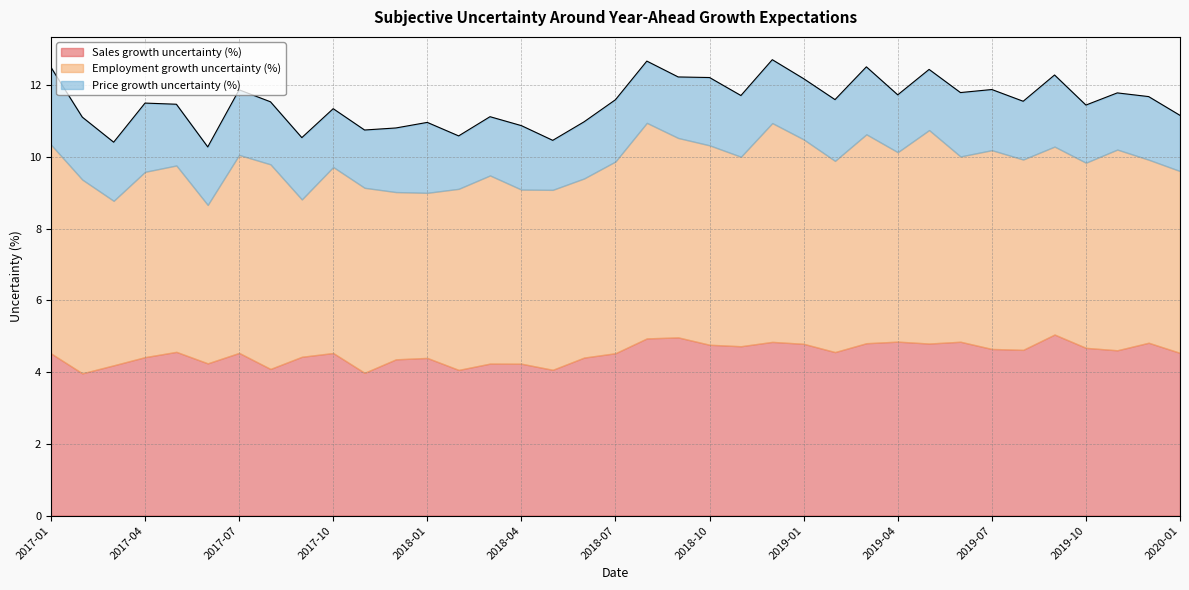

What position from the left is 2018-10?

22